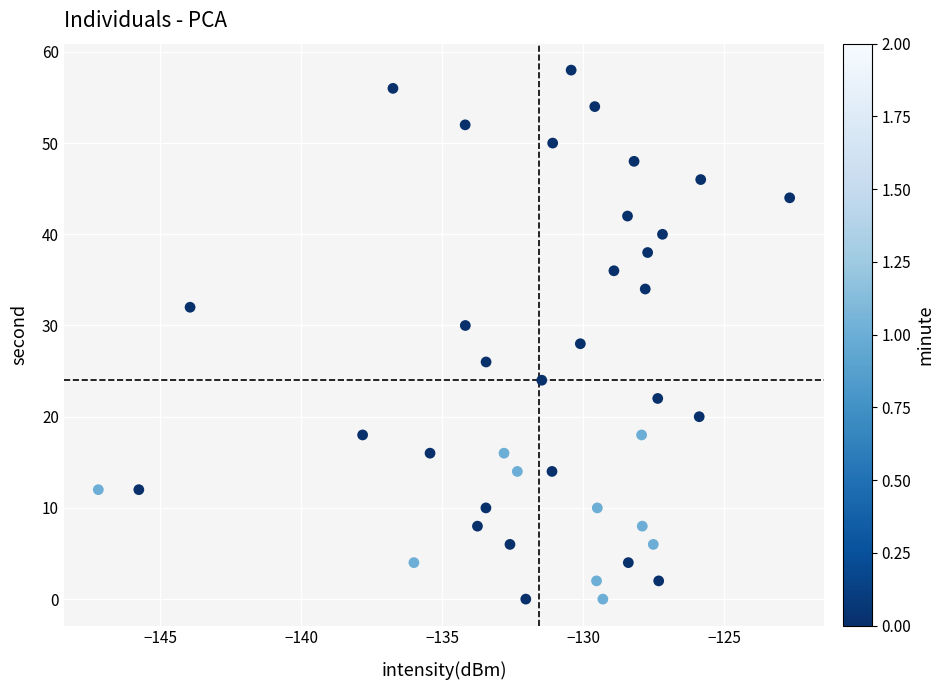

What is the range of Y values (max minus min)?

58